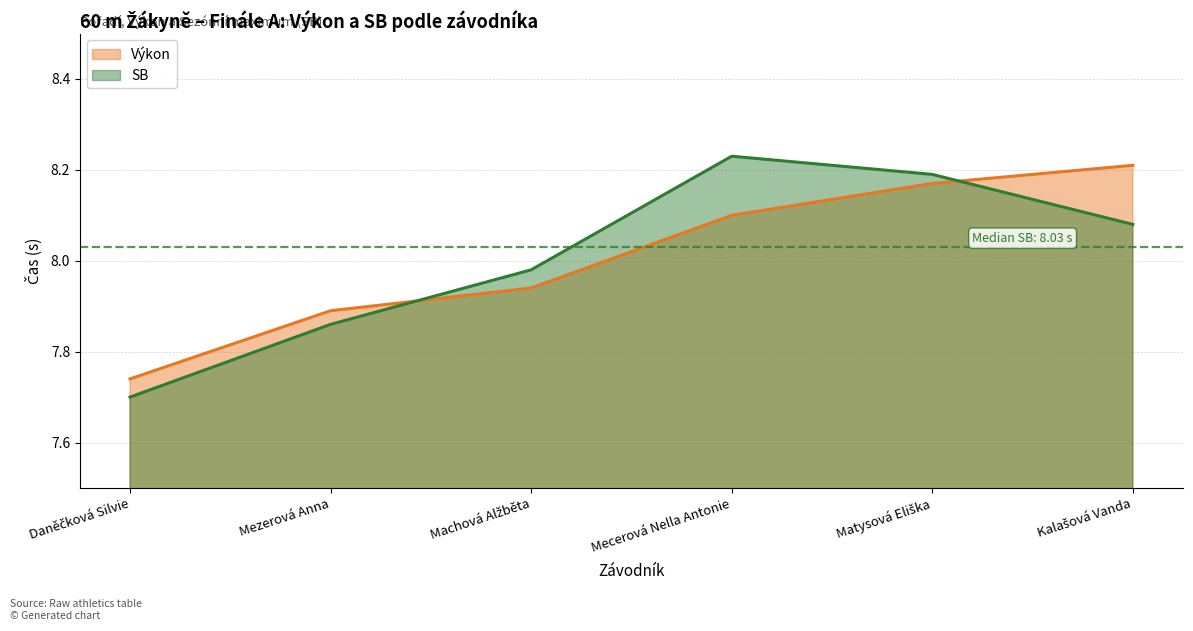

At which label does SB first exceed 8?

Mecerová Nella Antonie